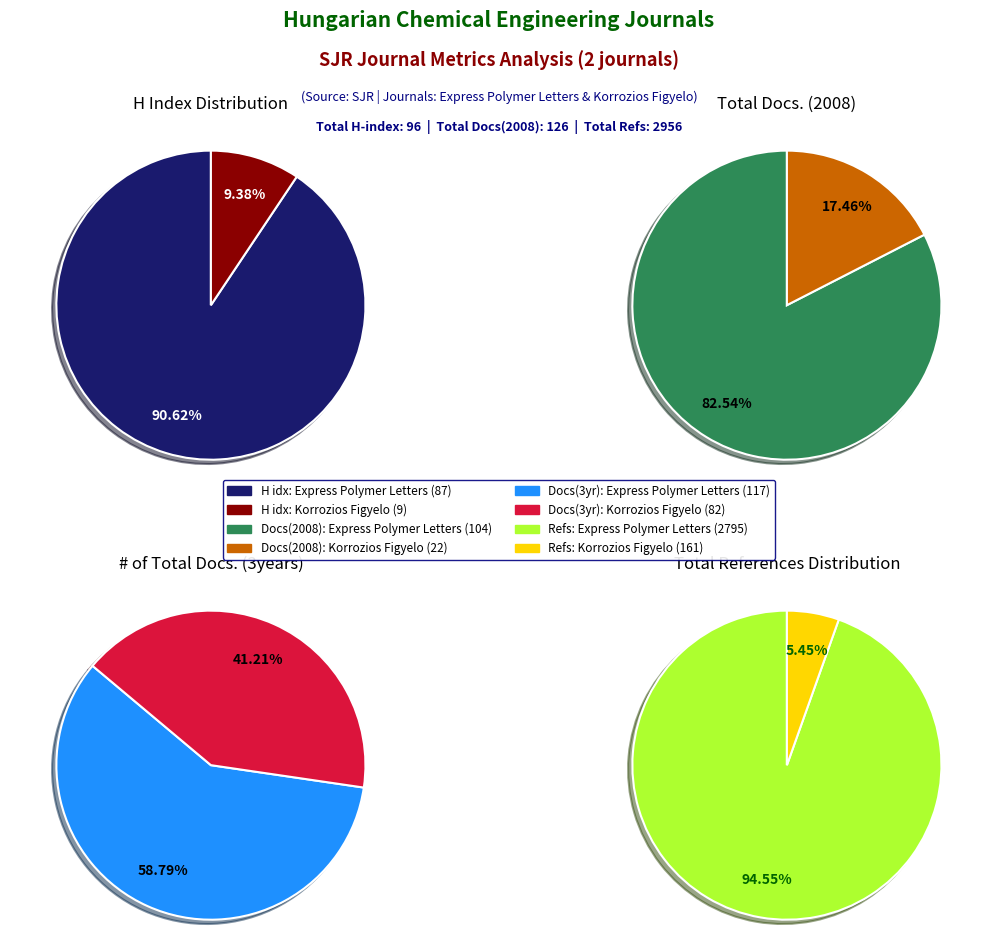

What is the majority slice?

Express Polymer Letters